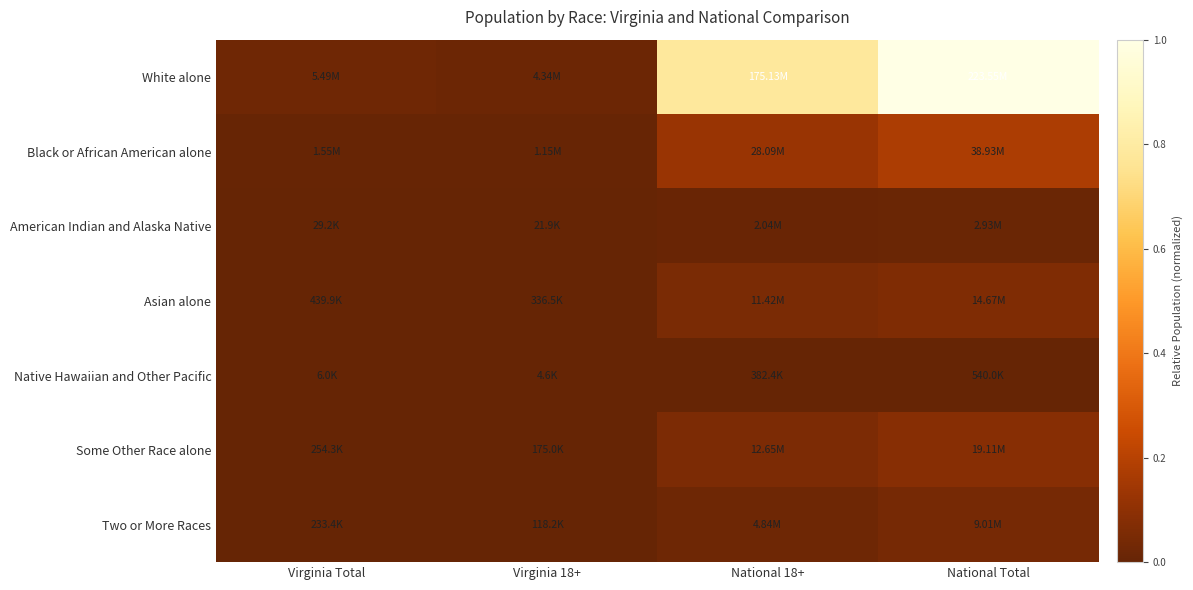

List the series in order of their peak value, highest first.

White alone, Black or African American alone, Some Other Race alone, Asian alone, Two or More Races, American Indian and Alaska Native, Native Hawaiian and Other Pacific